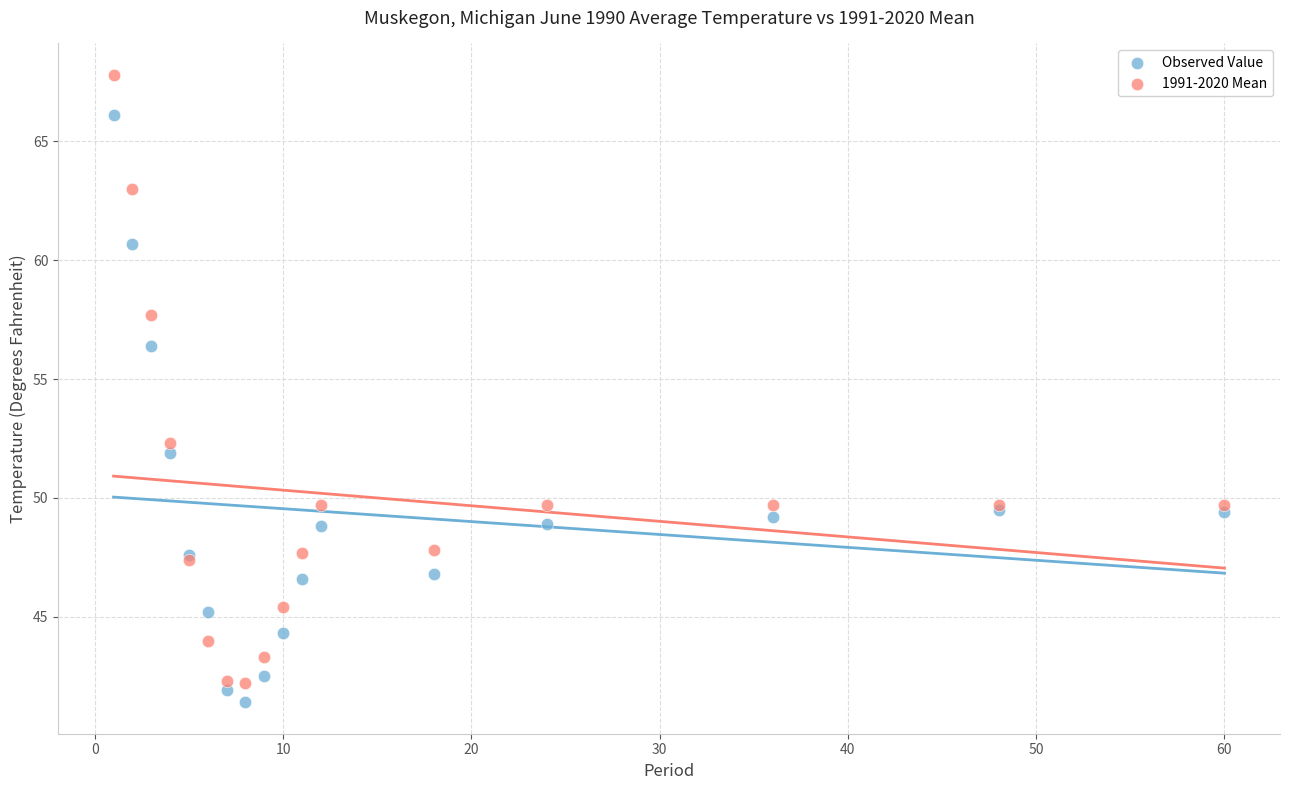

What is the X range (max minus min) for the scatter plot?

59.0